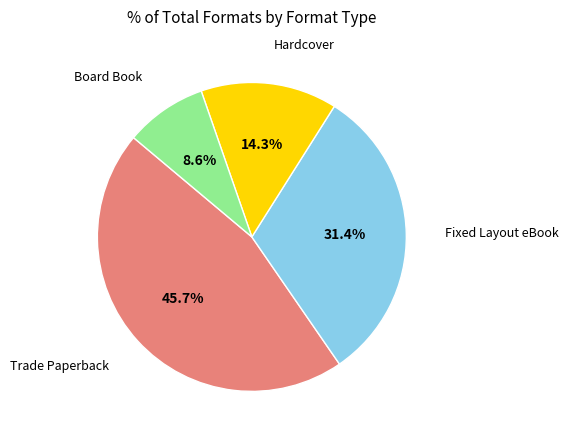

How many slices are in this pie chart?

4